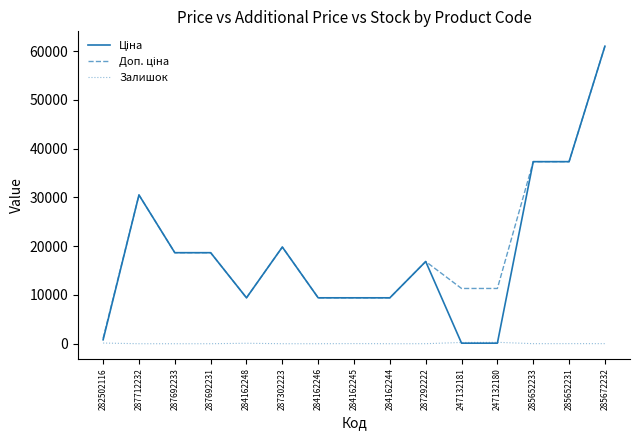

Which category has the highest value across all series?

285672232